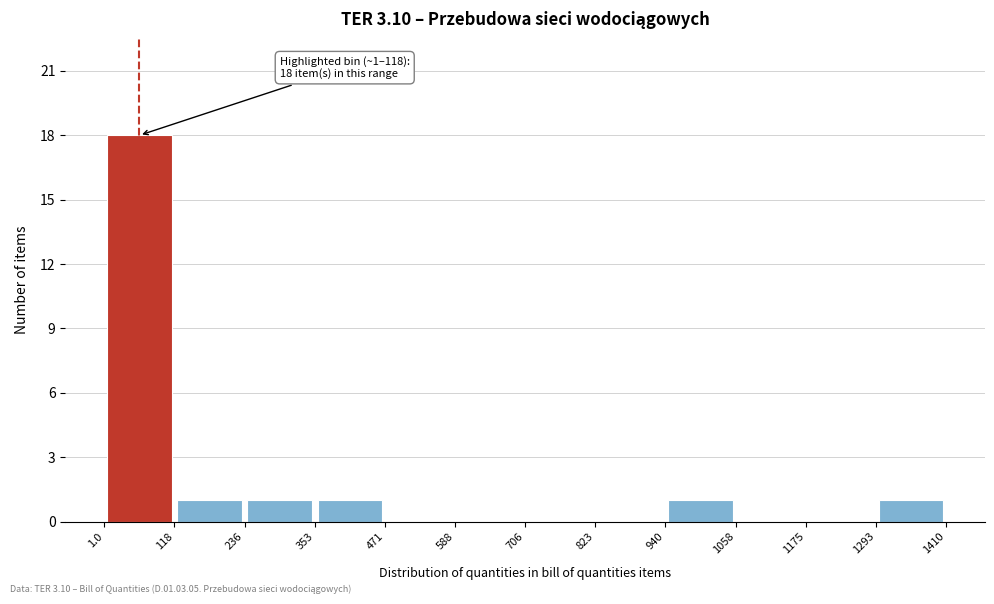

Over which range of the x-axis is the bar tallest?

1.0 to 118